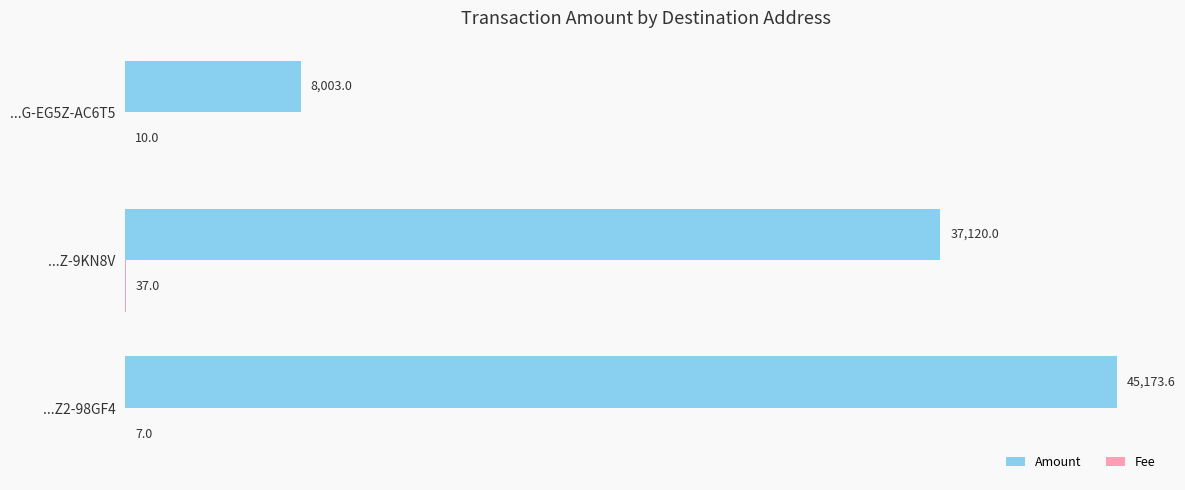

The value of Amount at ...Z2-98GF4 is 45173.6. True or false?

True